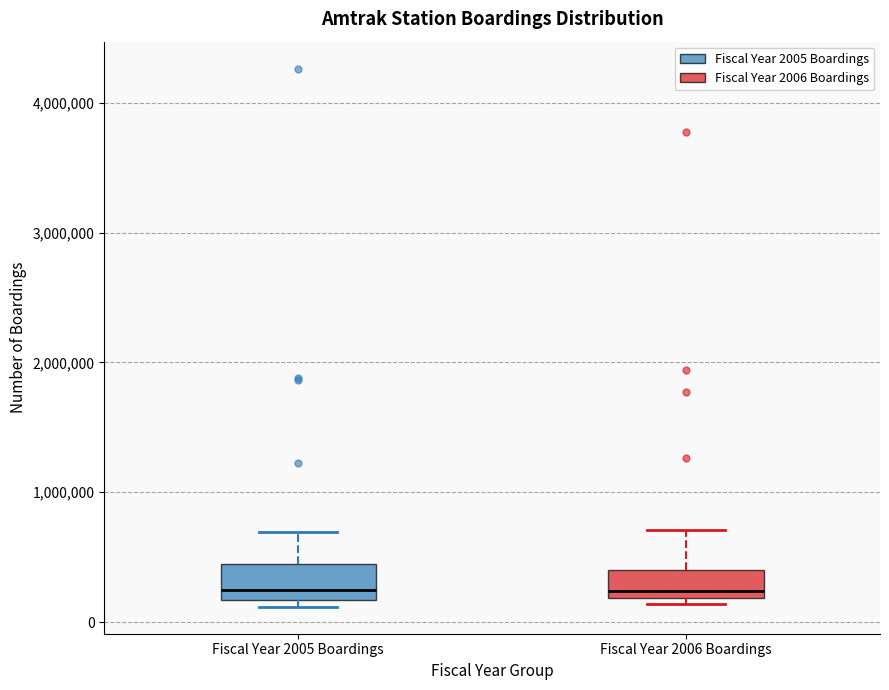

Where is the lower edge of the box for Fiscal Year 2005 Boardings on the y-axis? The values are not printed on the chart, so give them approximately, as read against the axis.

200000